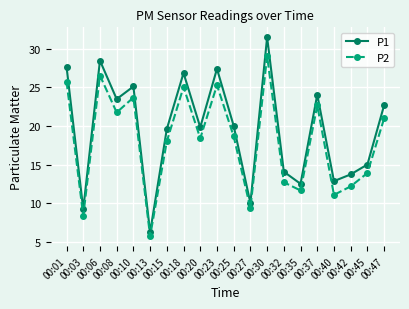

At which category is the sum across all series the highest?

00:30